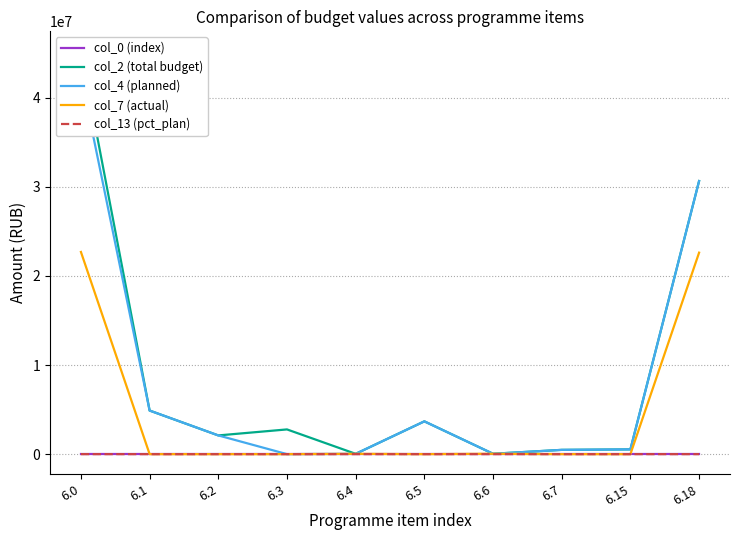

Is it true that col_4 (planned) equals 30637814.0 at 6.18?

True